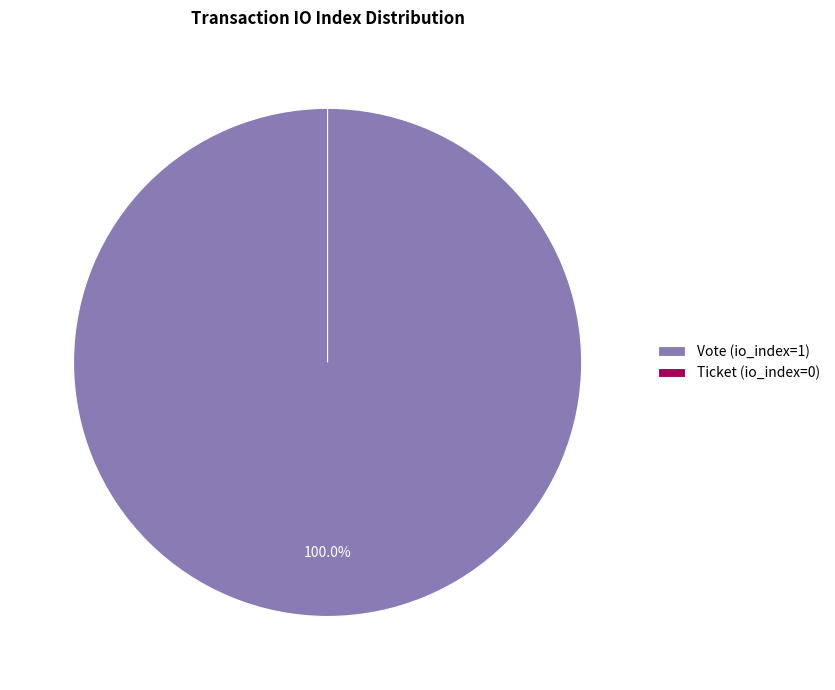

Rank the categories by value from lowest to highest.

Ticket (io_index=0), Vote (io_index=1)